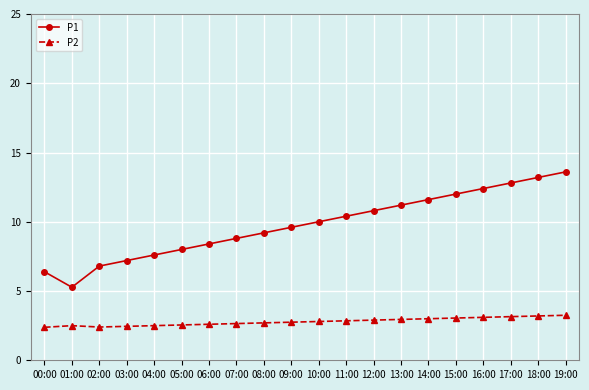

The value of P2 at 12:00 is 2.9. True or false?

True